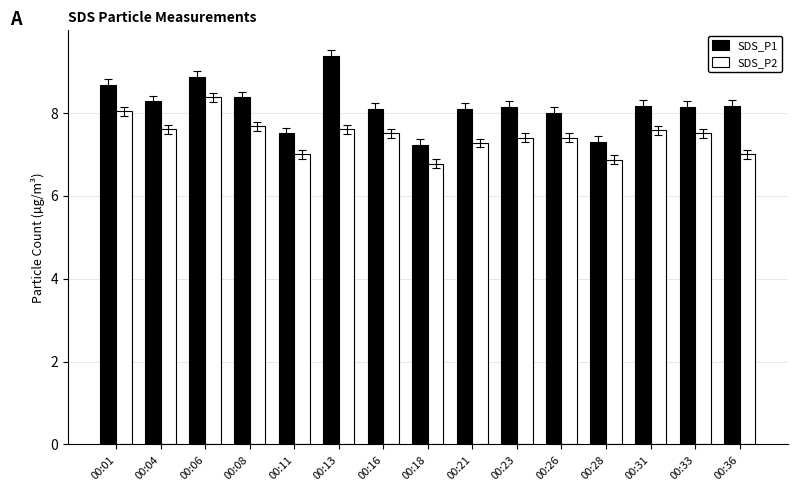

What is the value of the SDS_P2 bar at the 5th from the left?

7.0